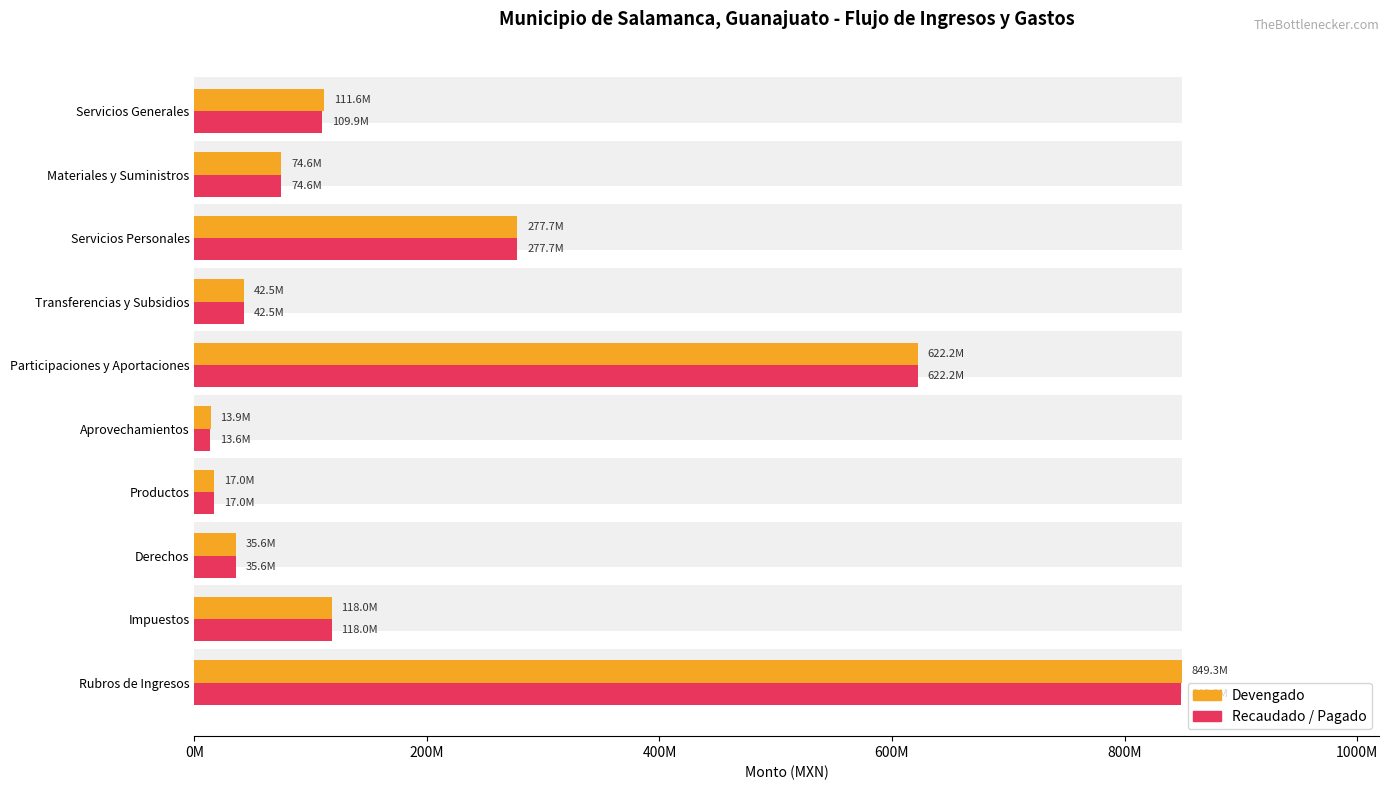

What is the value of the Recaudado / Pagado bar at the 6th from the left?

622184339.4